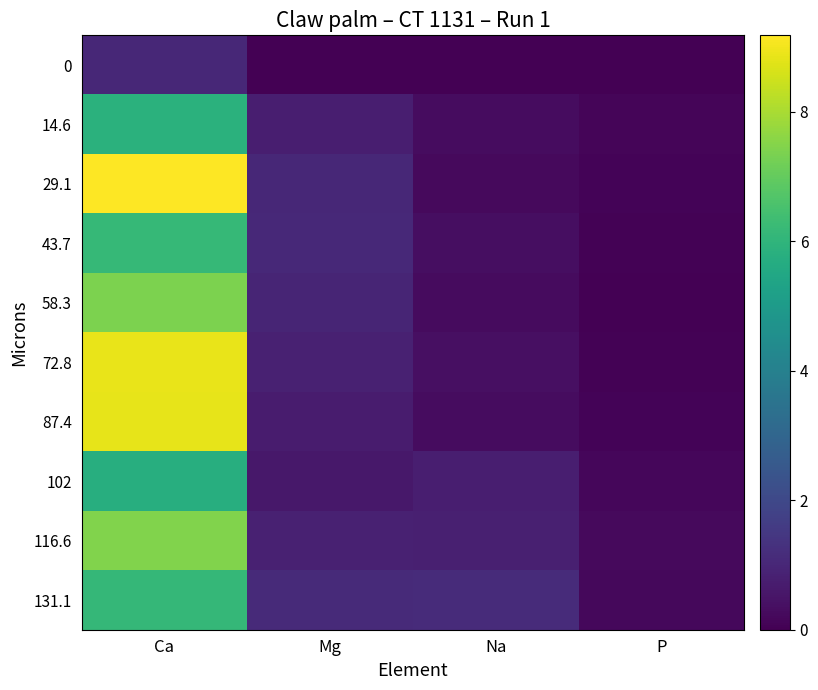

What is the difference between the highest and lowest values at Ca?

8.2